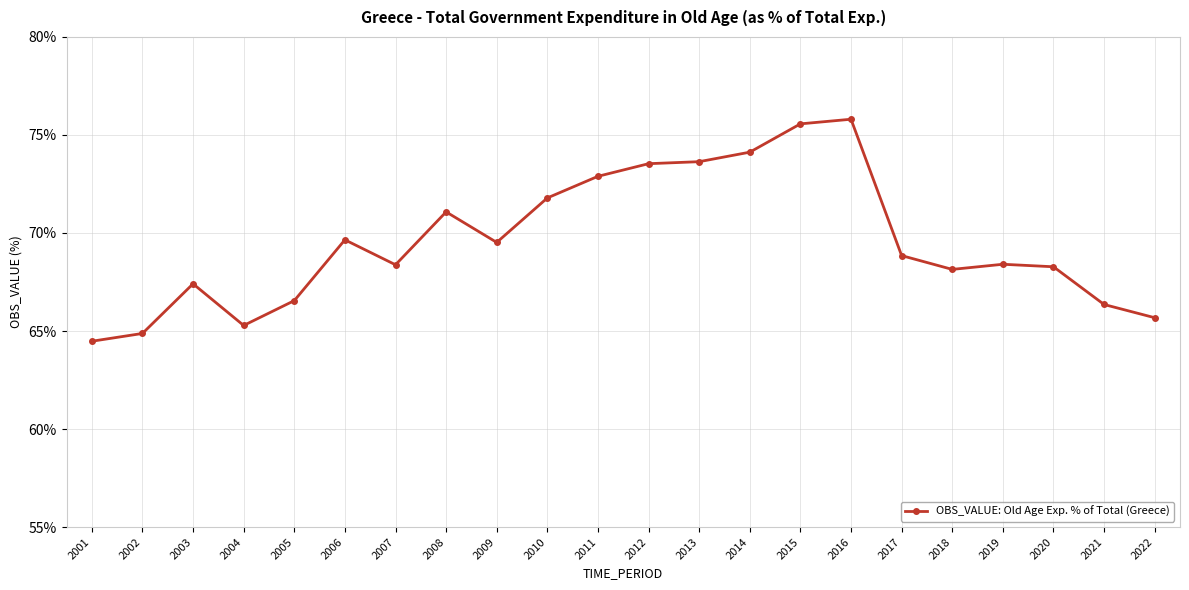

True or false: the data shows 129.4 at 2011.

False